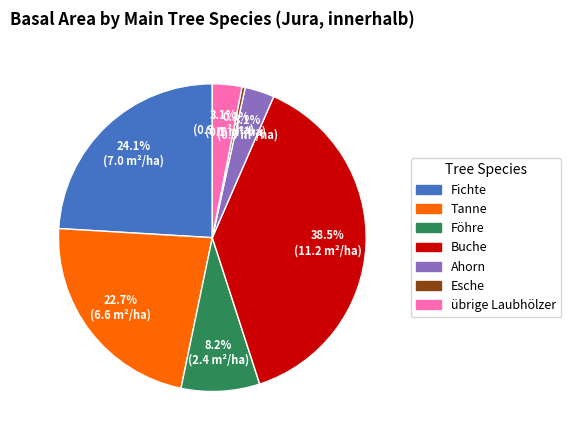

To the nearest percent, what is the combined percentage of Fichte and übrige Laubhölzer?

27%